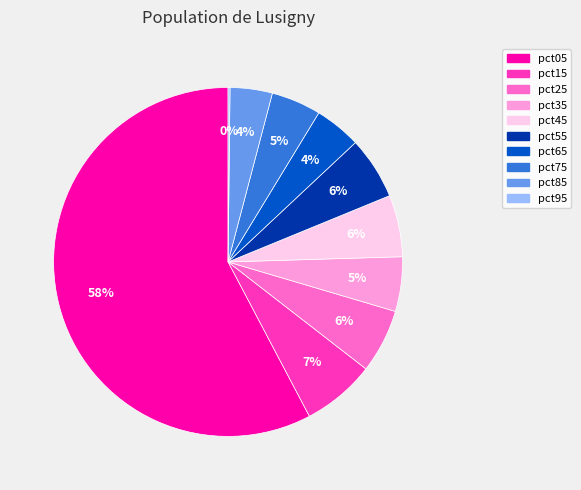

Does any single category account for the majority?

Yes